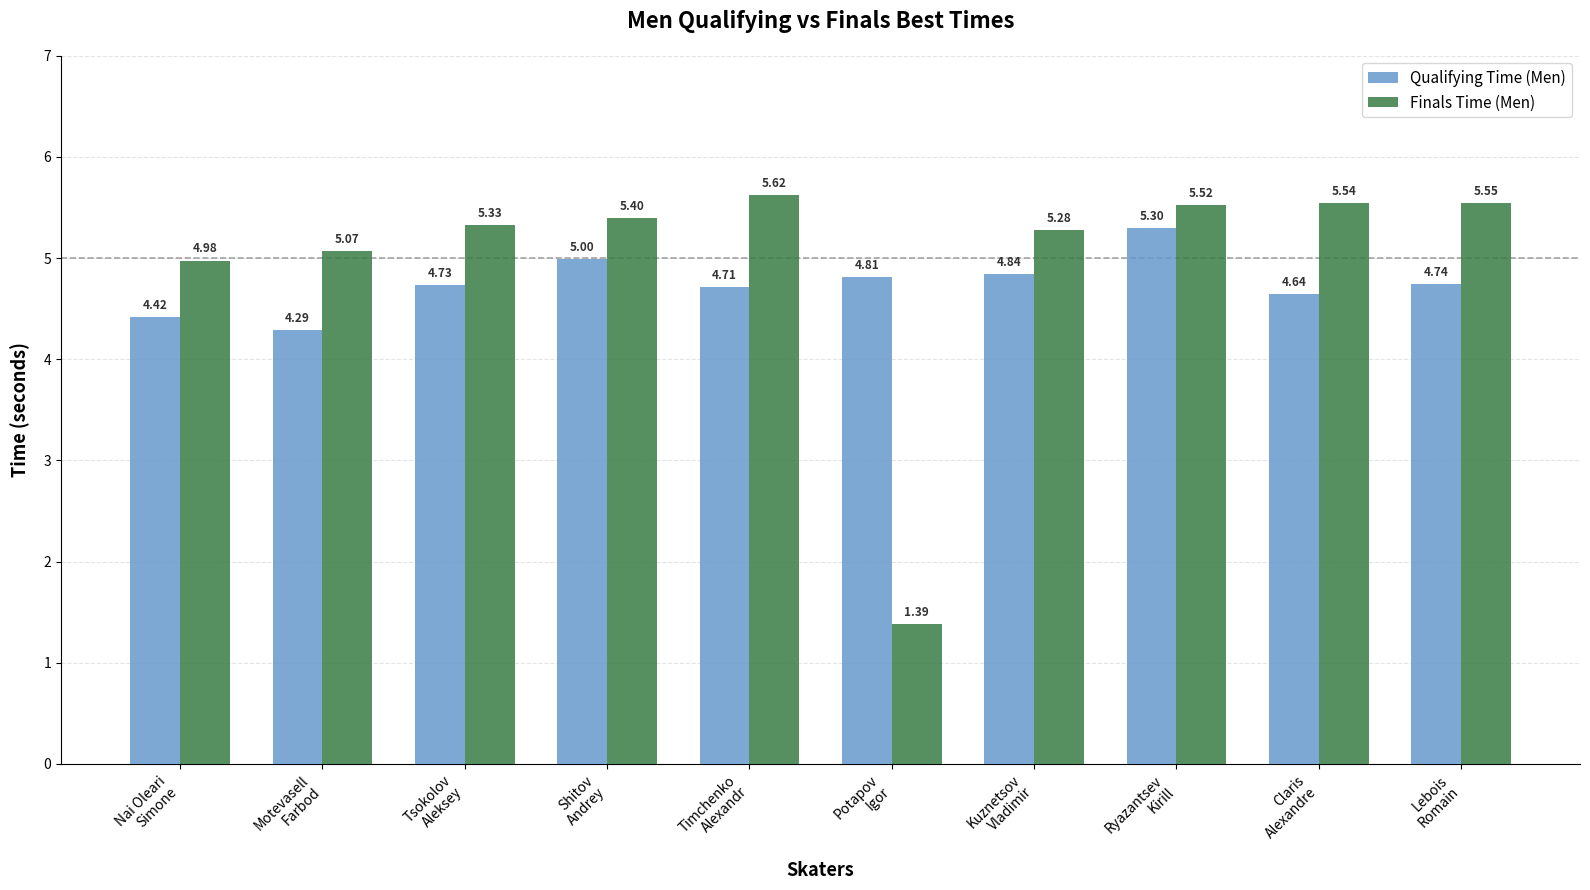

What position from the right is Lebois
Romain?

1